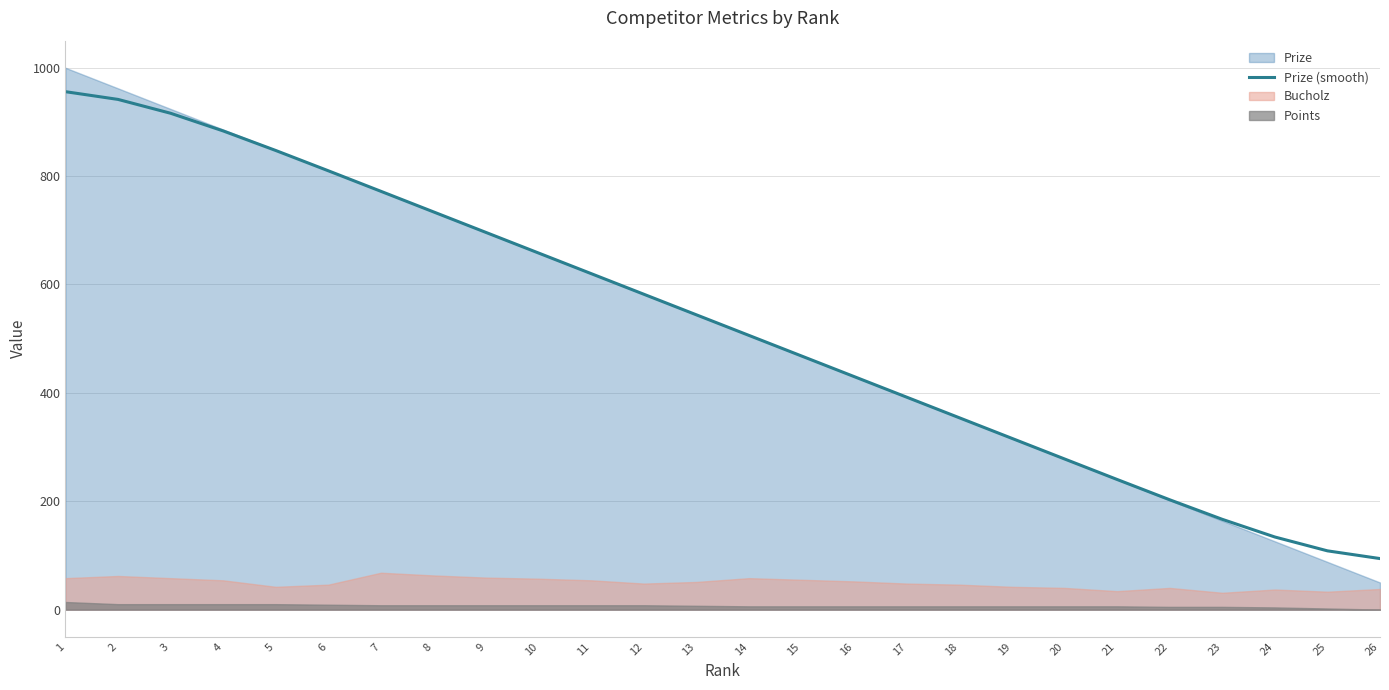

Where is the data nearest to the value 525?

13